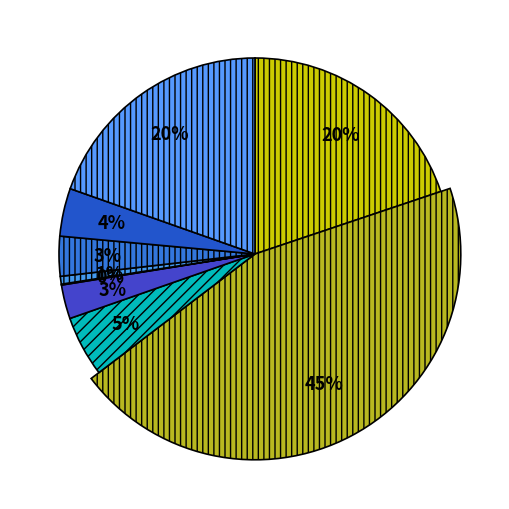

To the nearest percent, what percentage of the pie is 1.市税_2.固定資産税?

45%